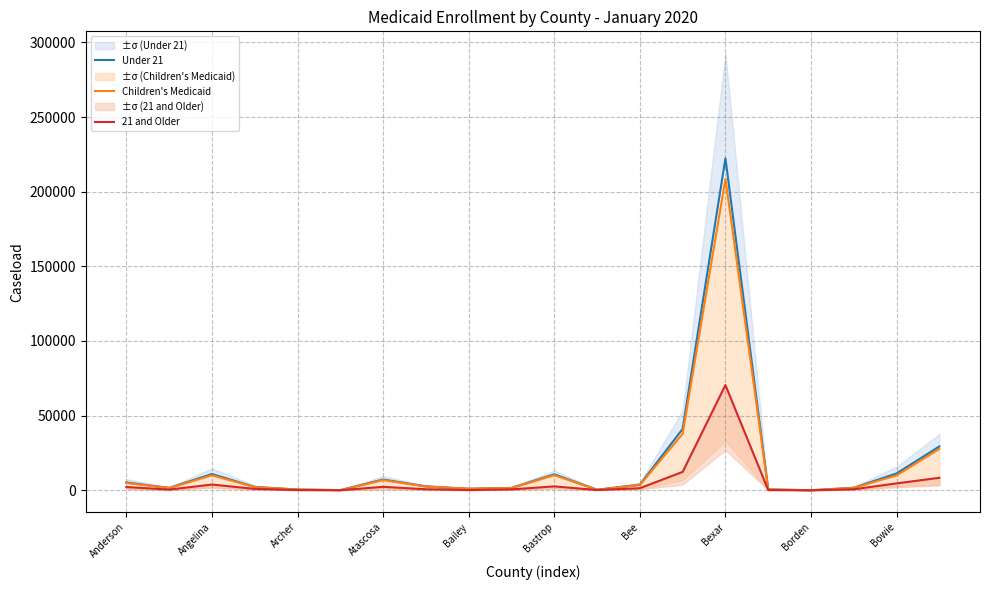

What is the label of the 20th point from the left?

19